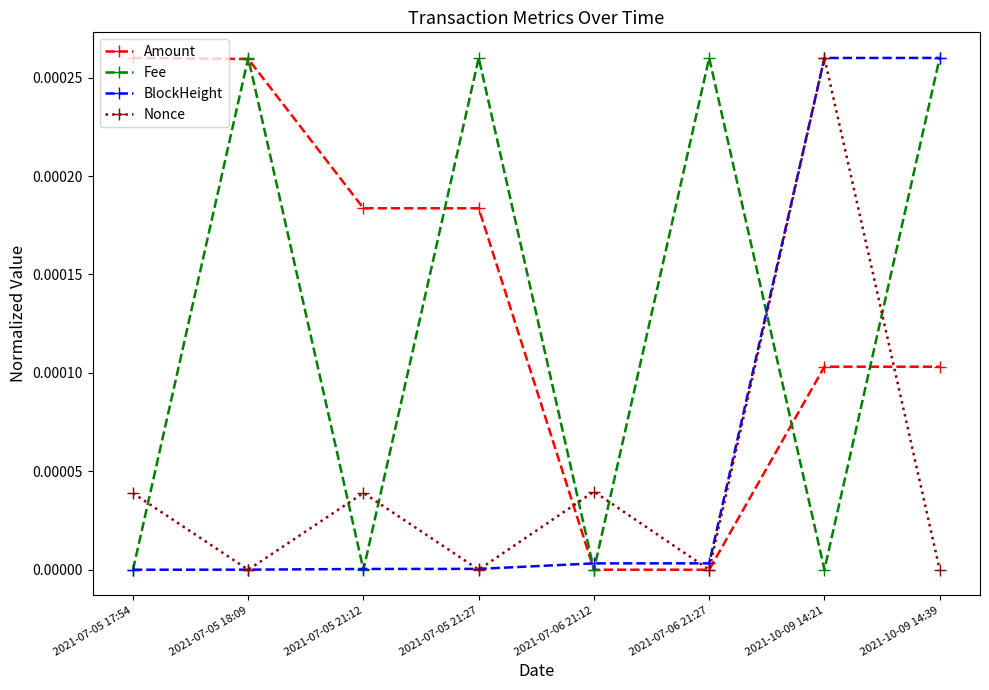

True or false: Amount and BlockHeight cross at least once.

True